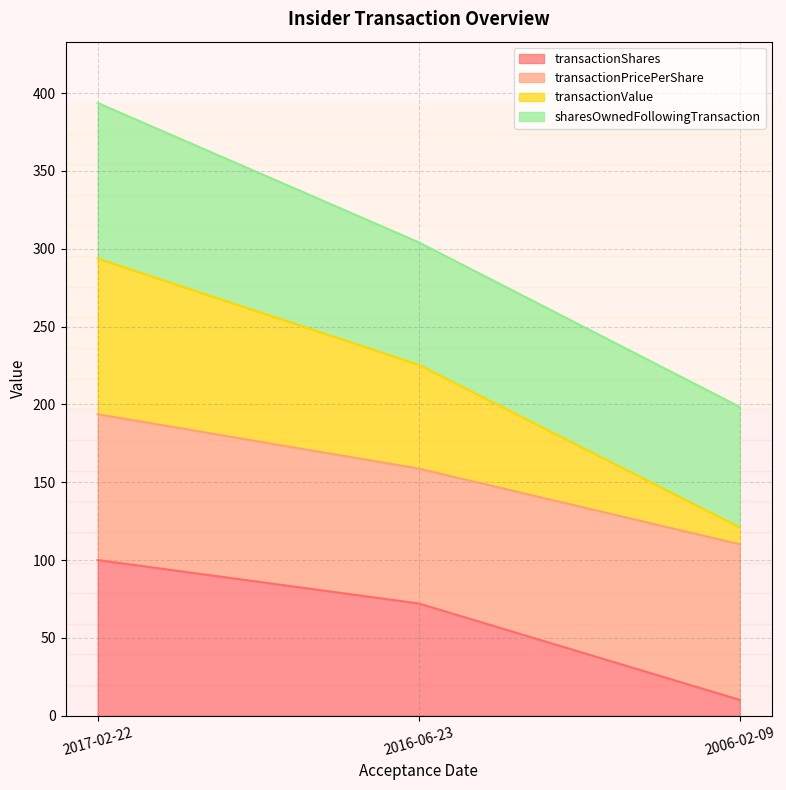

Rank the categories by transactionShares value from lowest to highest.

2006-02-09, 2016-06-23, 2017-02-22